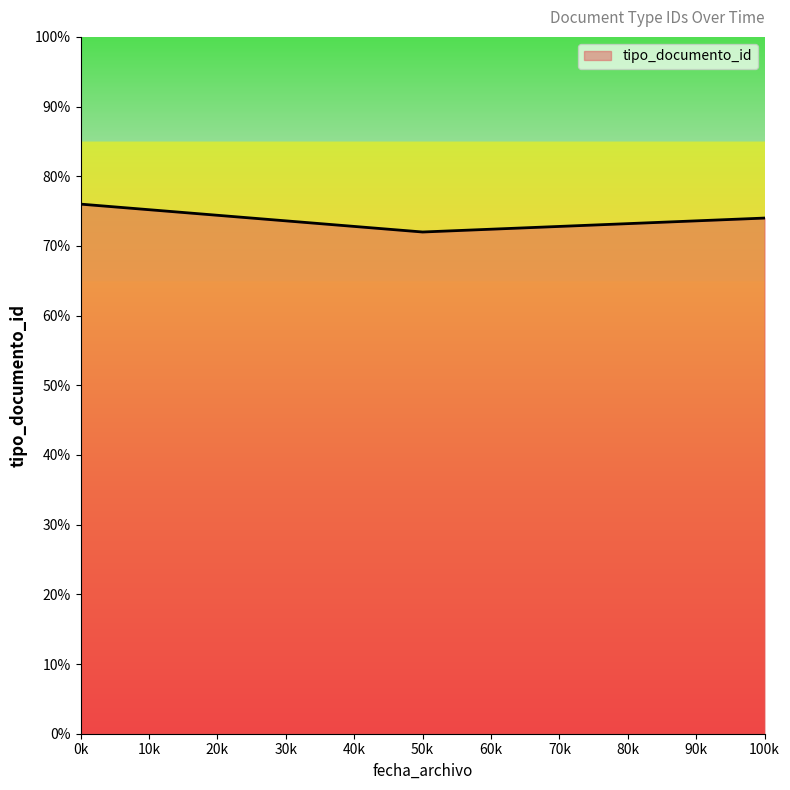

How many lines are shown in the chart?

1